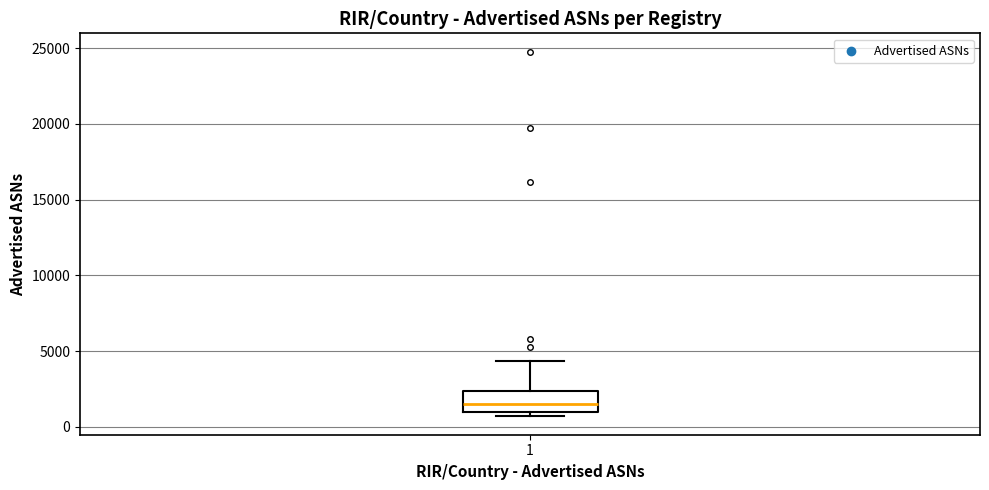

Where does the upper whisker of the box at x = 1 end on the y-axis? The values are not printed on the chart, so give them approximately, as read against the axis.

4500